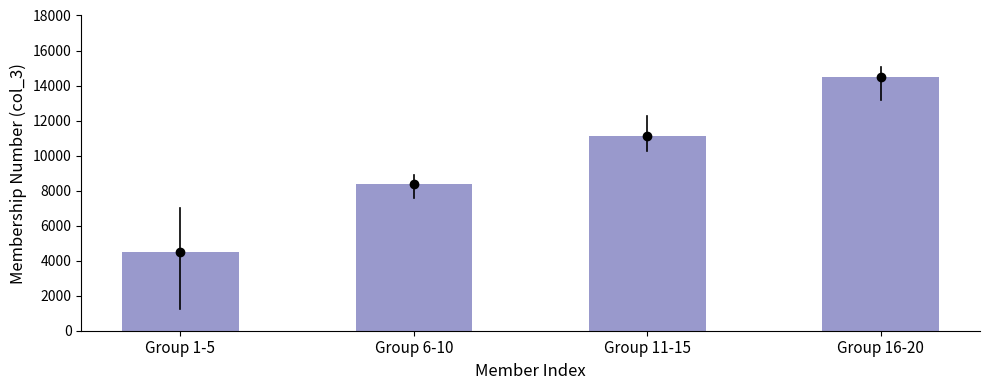

What is the minimum value shown in the chart?

4474.4